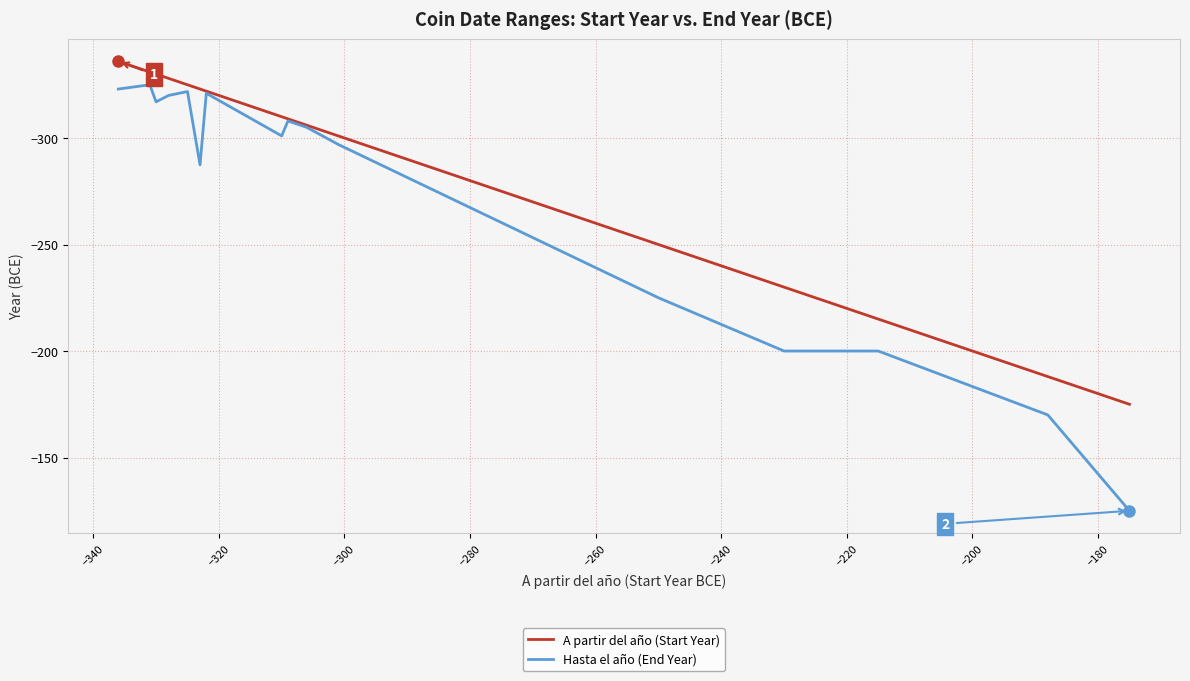

Which series has the largest total across all categories?

Hasta el año (End Year)